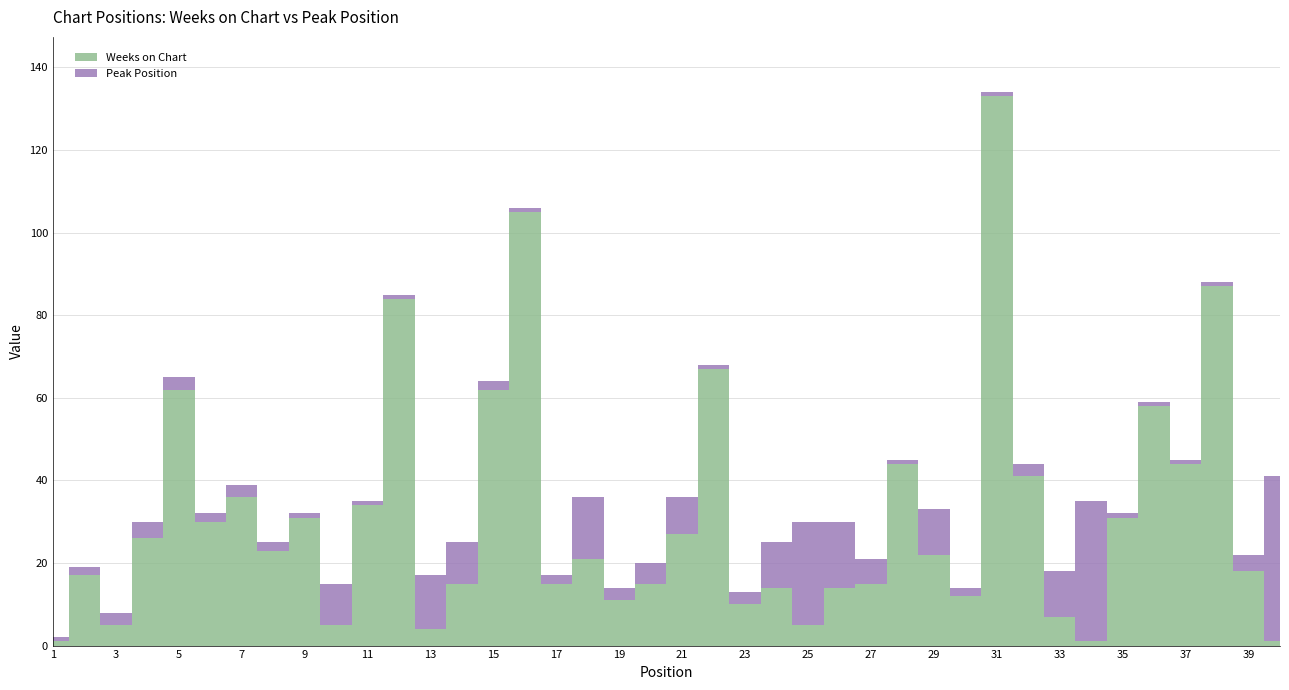

Reading right to left, transcribe all the data shown in this chart.

Weeks on Chart: 40=1	39=18	38=87	37=44	36=58	35=31	34=1	33=7	32=41	31=133	30=12	29=22	28=44	27=15	26=14	25=5	24=14	23=10	22=67	21=27	20=15	19=11	18=21	17=15	16=105	15=62	14=15	13=4	12=84	11=34	10=5	9=31	8=23	7=36	6=30	5=62	4=26	3=5	2=17	1=1
Peak Position: 40=40	39=4	38=1	37=1	36=1	35=1	34=34	33=11	32=3	31=1	30=2	29=11	28=1	27=6	26=16	25=25	24=11	23=3	22=1	21=9	20=5	19=3	18=15	17=2	16=1	15=2	14=10	13=13	12=1	11=1	10=10	9=1	8=2	7=3	6=2	5=3	4=4	3=3	2=2	1=1